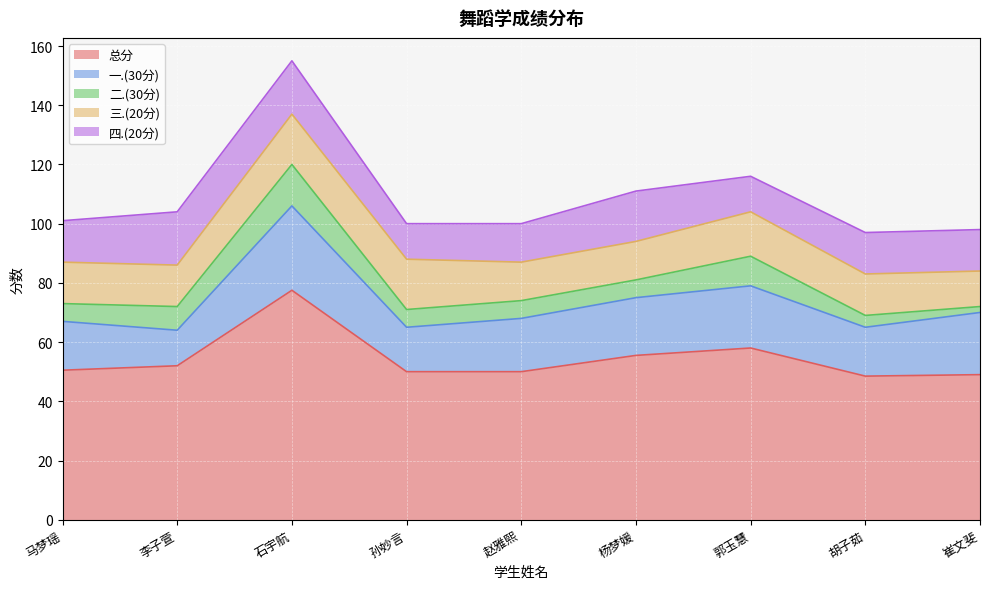

At which category does 总分 reach its first local peak?

石宇航